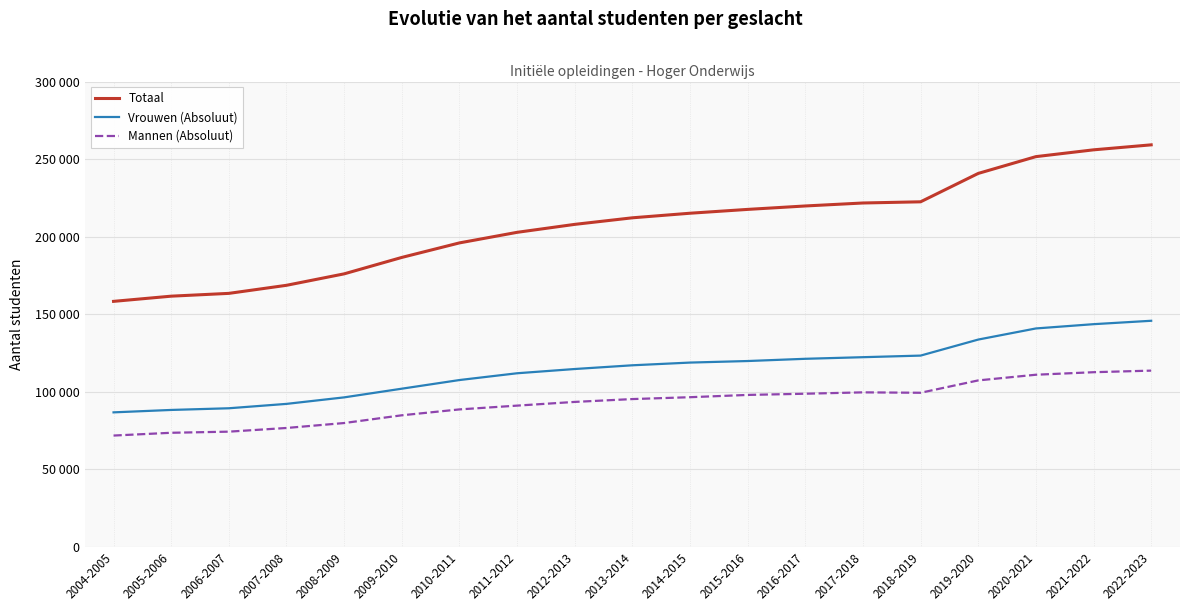

List the series in order of their peak value, highest first.

Totaal, Vrouwen (Absoluut), Mannen (Absoluut)